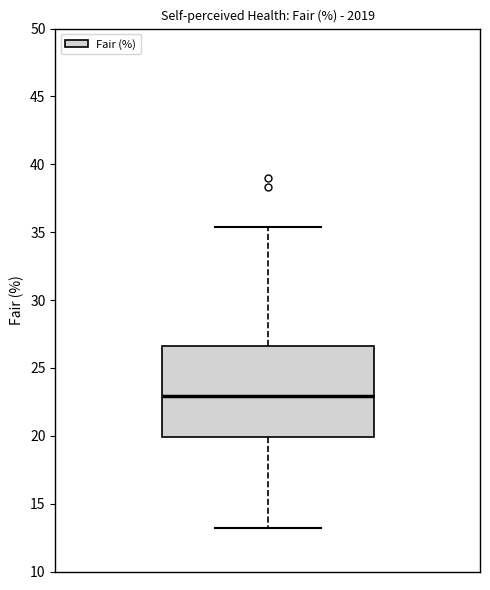

Read this box plot against the y-axis: the position of the median line, the range covered by the box, and the ends of both whiskers. The values are not printed on the chart, so give them approximately, as read against the axis.

median 23.0, box 20.0 to 26.5, whiskers 13.0 to 35.5